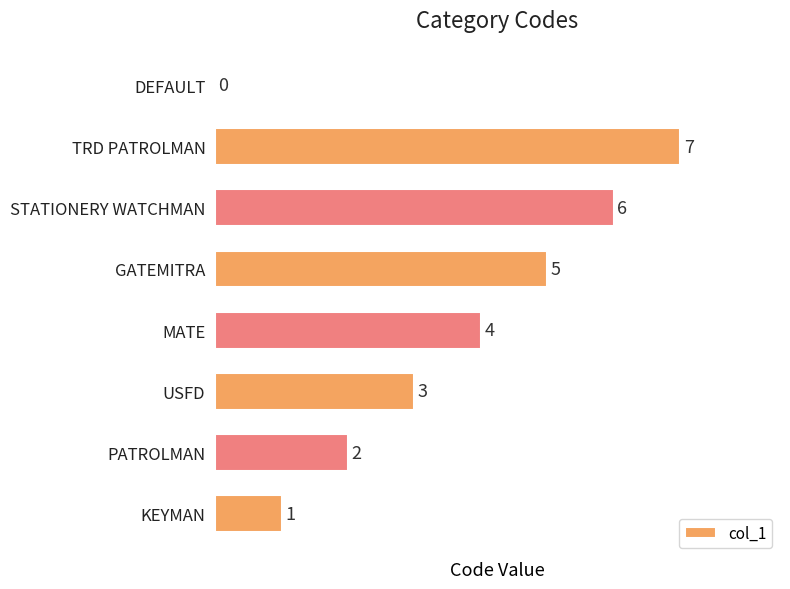

What is the change in value from GATEMITRA to STATIONERY WATCHMAN?

+1